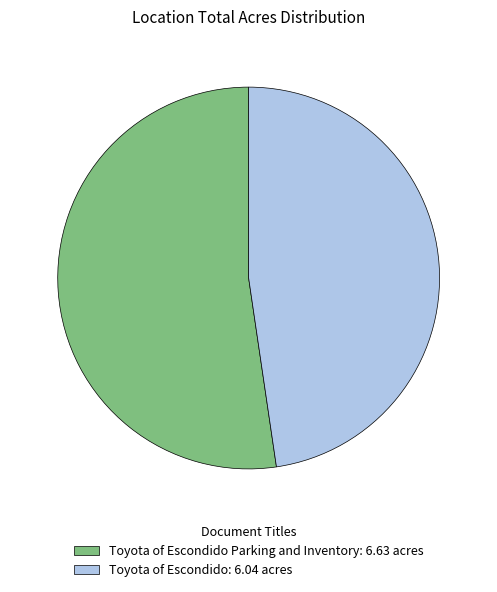

Between Toyota of Escondido: 6.04 acres and Toyota of Escondido Parking and Inventory: 6.63 acres, which is larger?

Toyota of Escondido Parking and Inventory: 6.63 acres